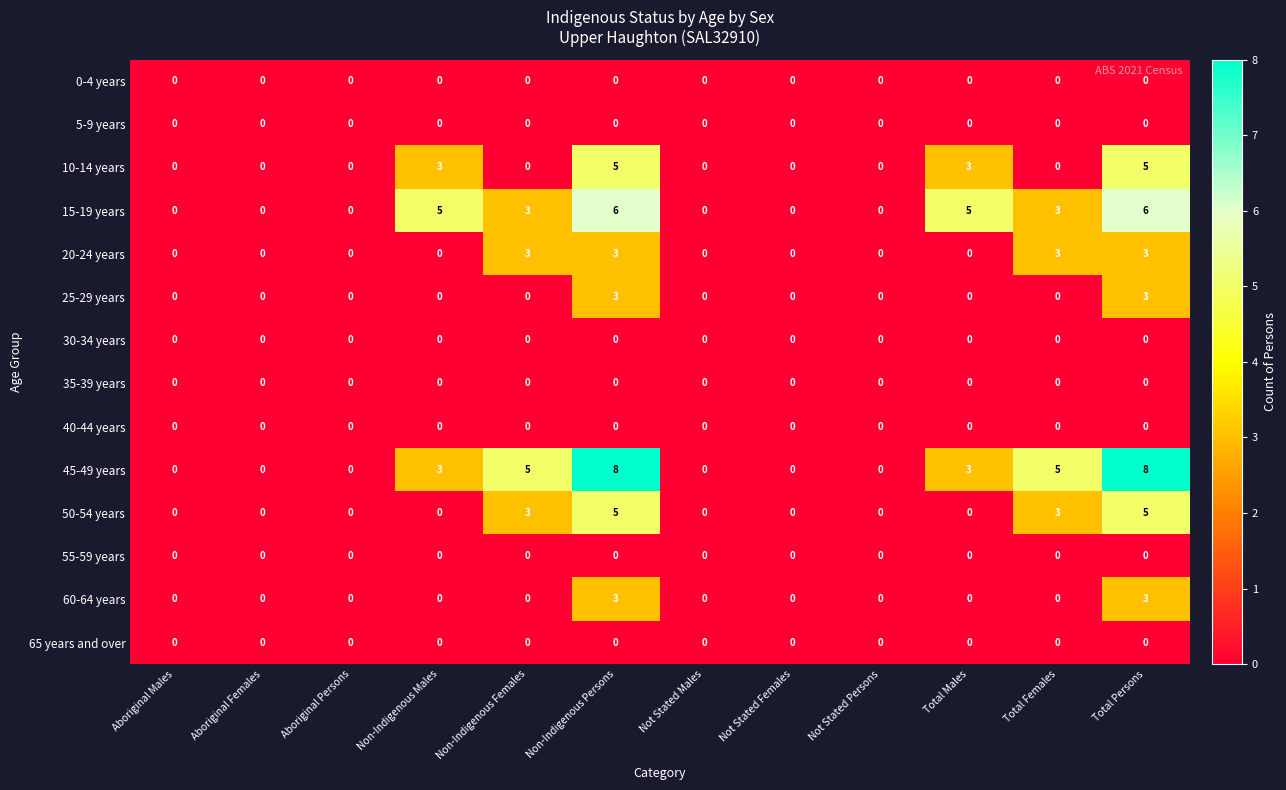

What is the greatest value displayed?

8